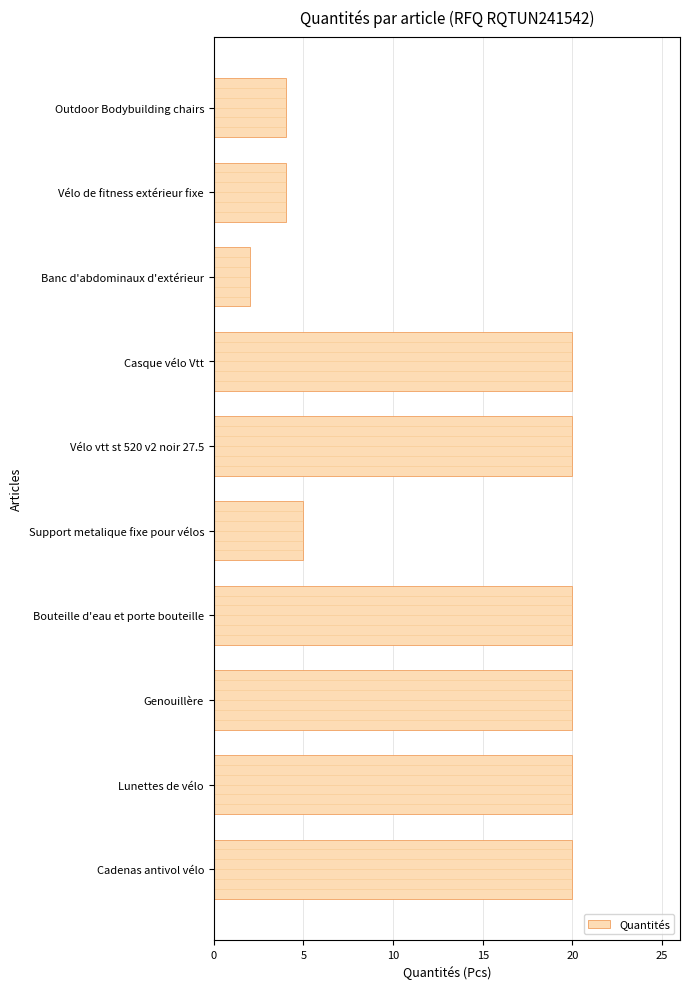

What is the minimum value shown in the chart?

2